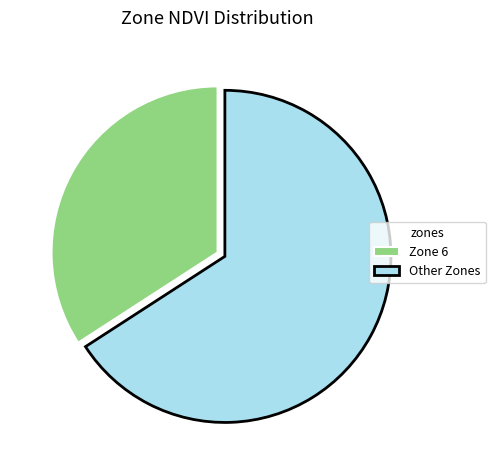

Does Other Zones account for over 50% of the chart?

Yes